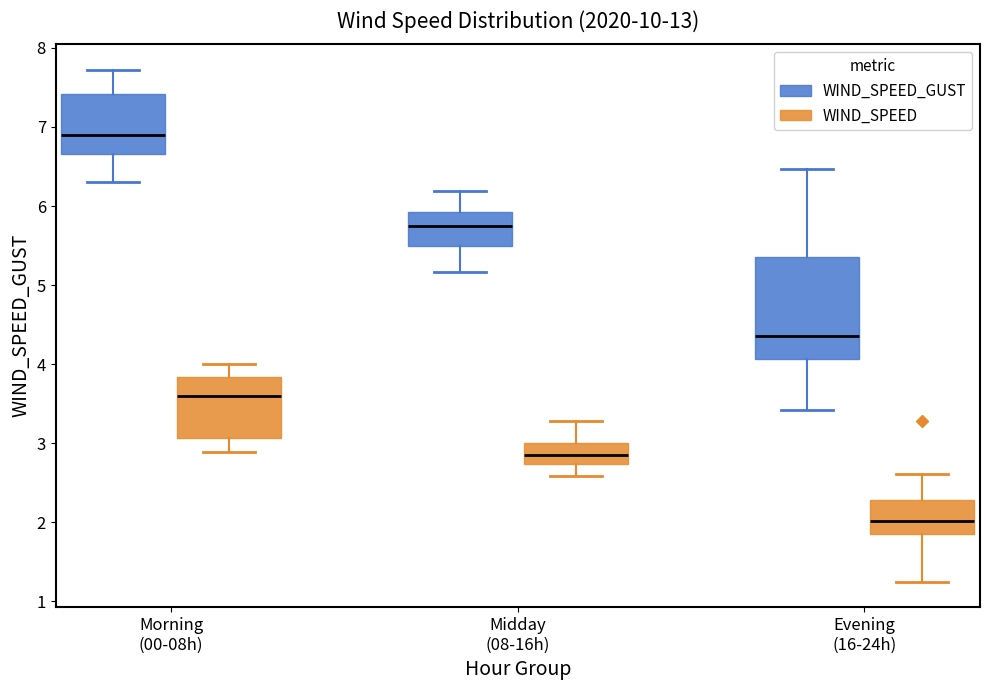

Where does the upper whisker of the box for Midday (08-16h) (WIND_SPEED) end on the y-axis? The values are not printed on the chart, so give them approximately, as read against the axis.

3.3